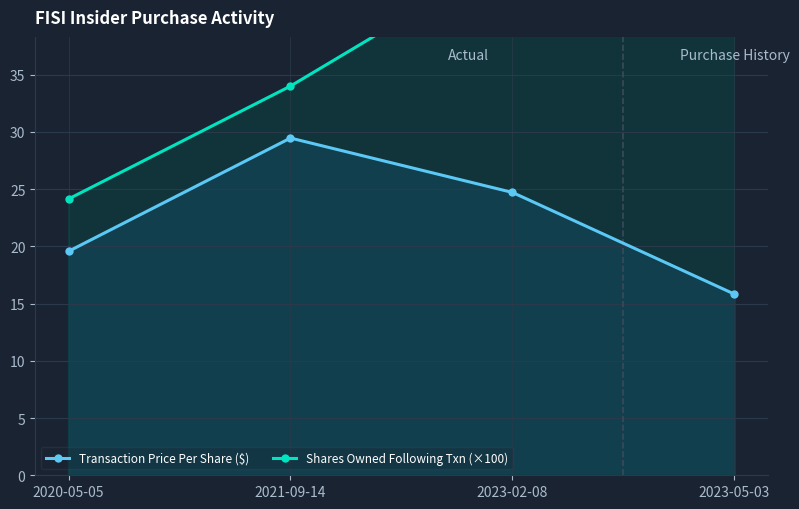

Which series changed the most between 2020-05-05 and 2023-05-03?

Shares Owned Following Txn (×100)